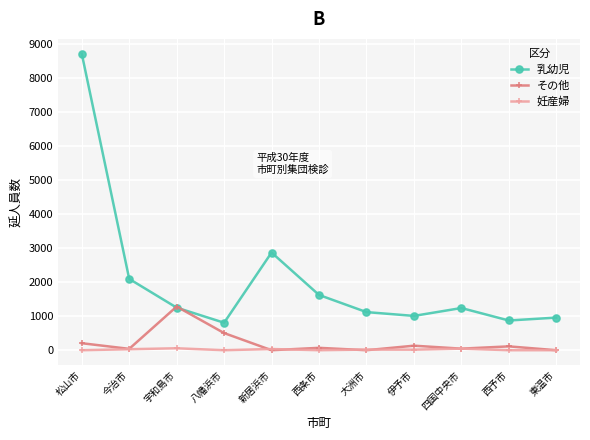

At which category is the sum across all series the highest?

松山市